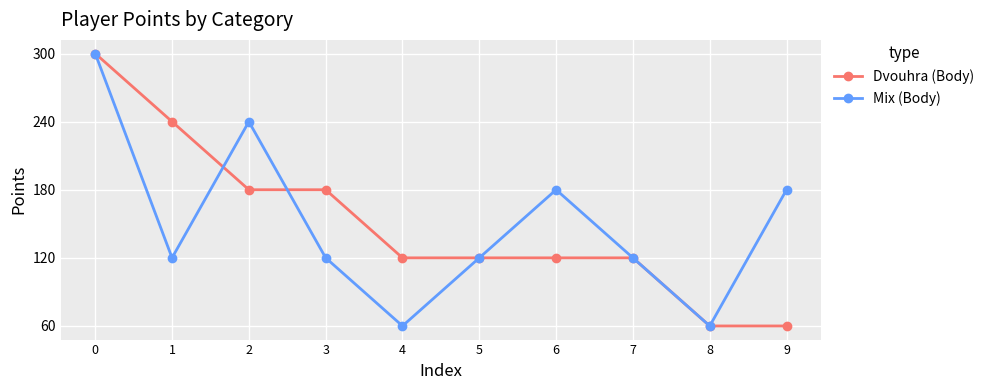

The value of Dvouhra (Body) at 0 is 124. True or false?

False